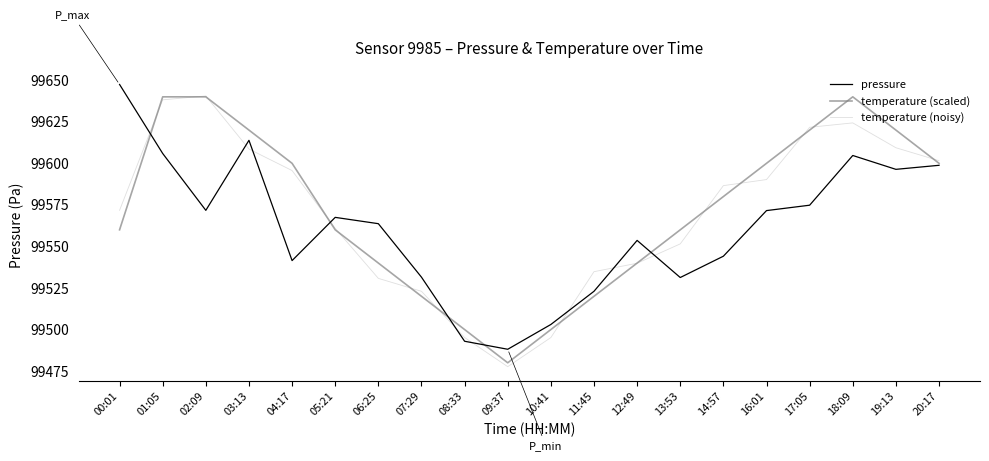

At which label is pressure closest to 99567?

05:21